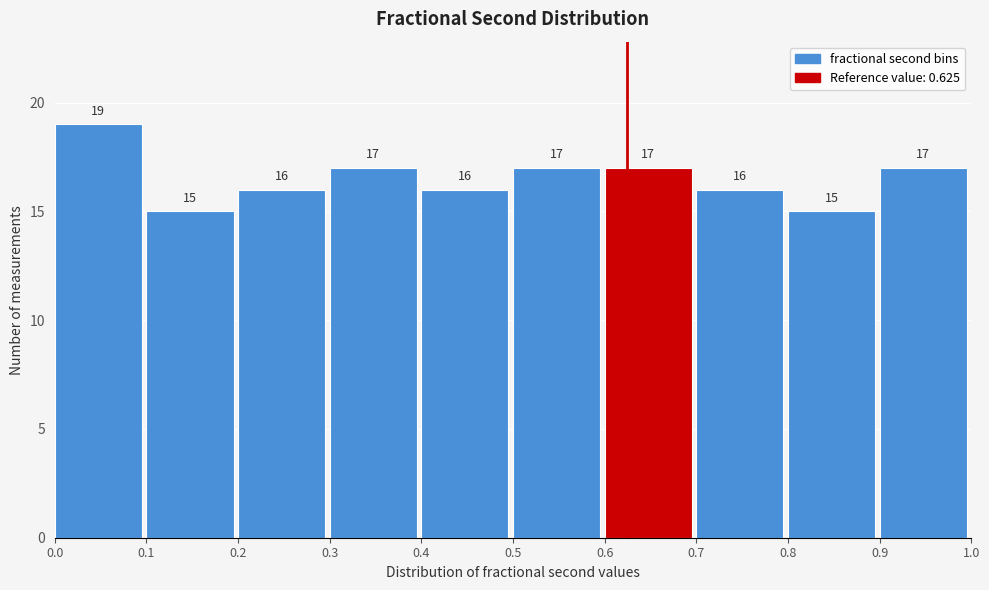

Reading left to right, transcribe this chart: for each bar, give the range it covers on the x-axis and its height.

0.0 to 0.1: 19
0.1 to 0.2: 15
0.2 to 0.3: 16
0.3 to 0.4: 17
0.4 to 0.5: 16
0.5 to 0.6: 17
0.6 to 0.7: 17
0.7 to 0.8: 16
0.8 to 0.9: 15
0.9 to 1.0: 17